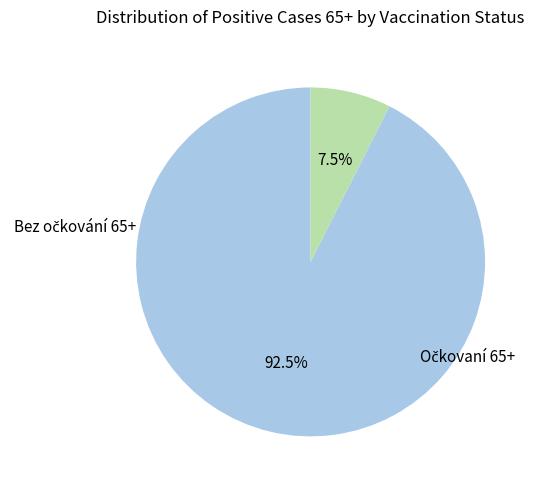

Is there any slice that represents more than half of the pie?

Yes